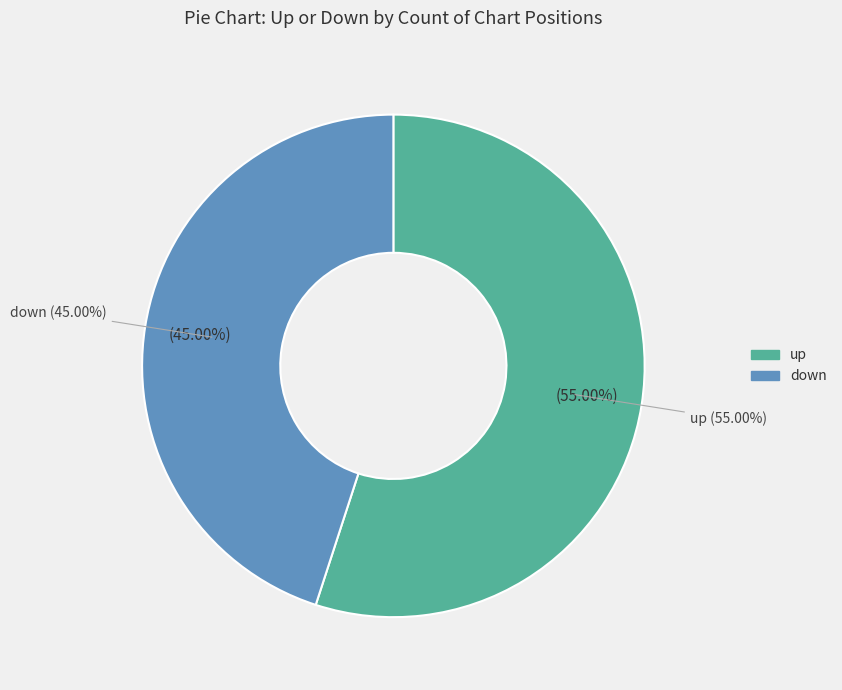

Which slice is the smallest?

down